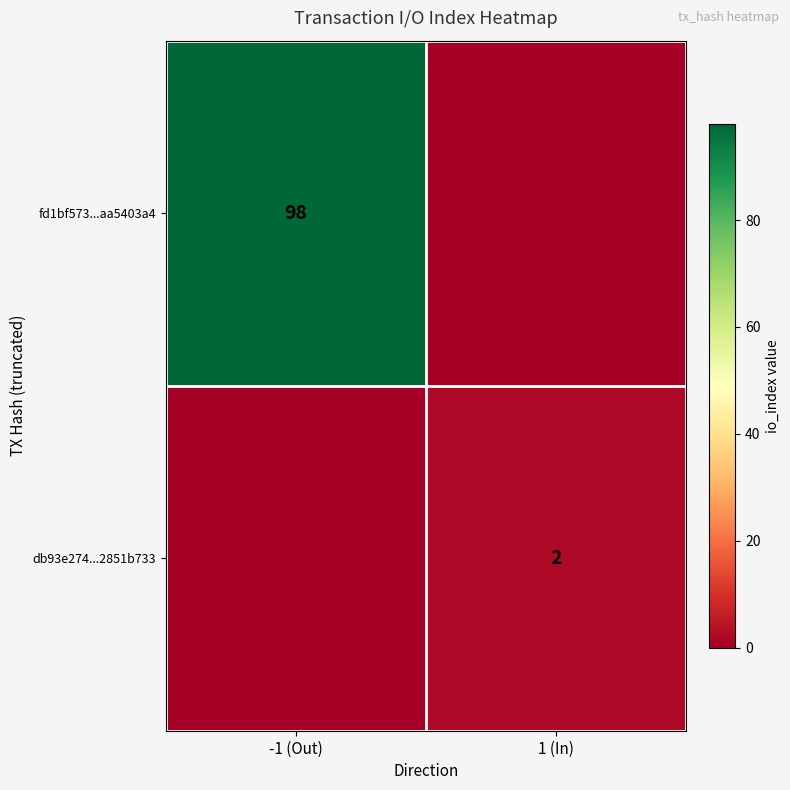

The value of fd1bf573...aa5403a4 at -1 (Out) is 98. True or false?

True